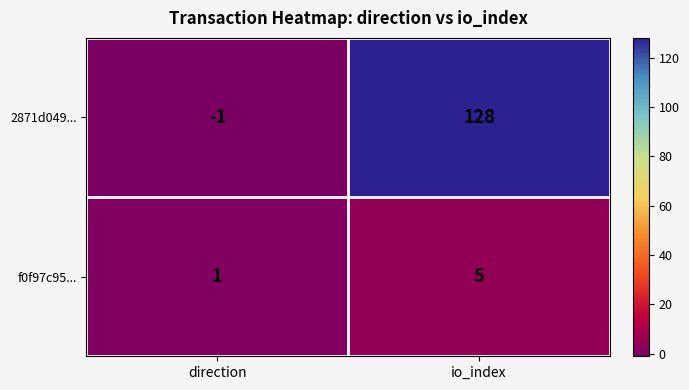

What is the approximate value of 2871d049... at io_index, to the nearest 5?

130